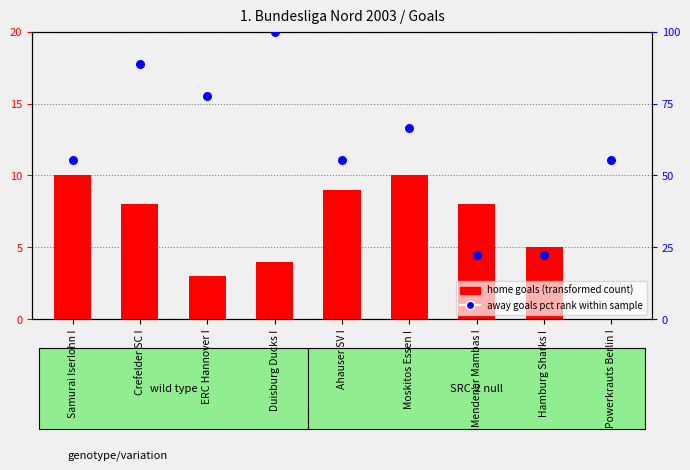

Is the value of percentile rank within the sample at Powerkrauts Berlin I greater than the value of home goals (transformed count) at Crefelder SC I?

Yes